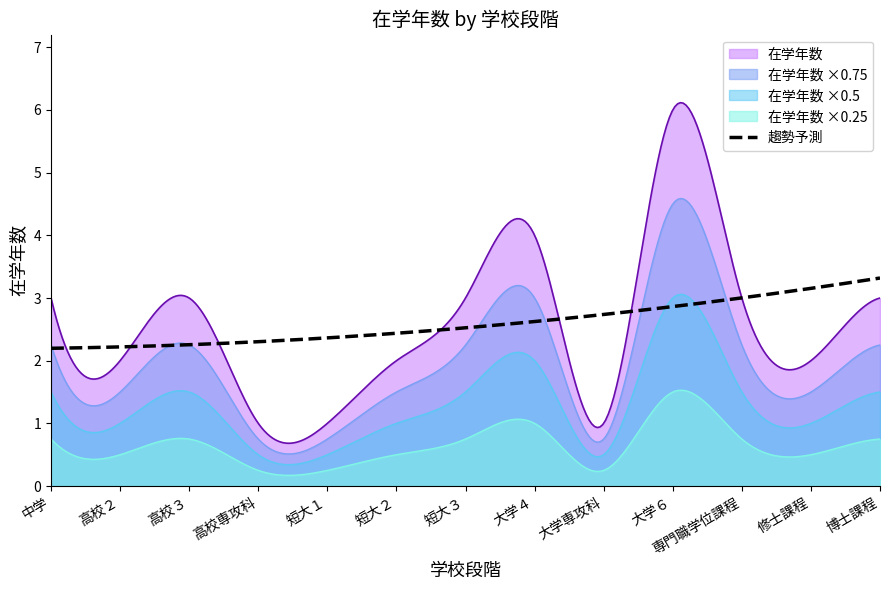

How many values exceed 3?

2